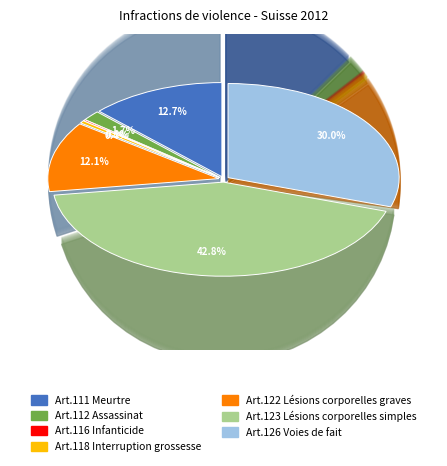

To the nearest percent, what percentage of the pie is Art.123 Lésions corporelles simples?

43%